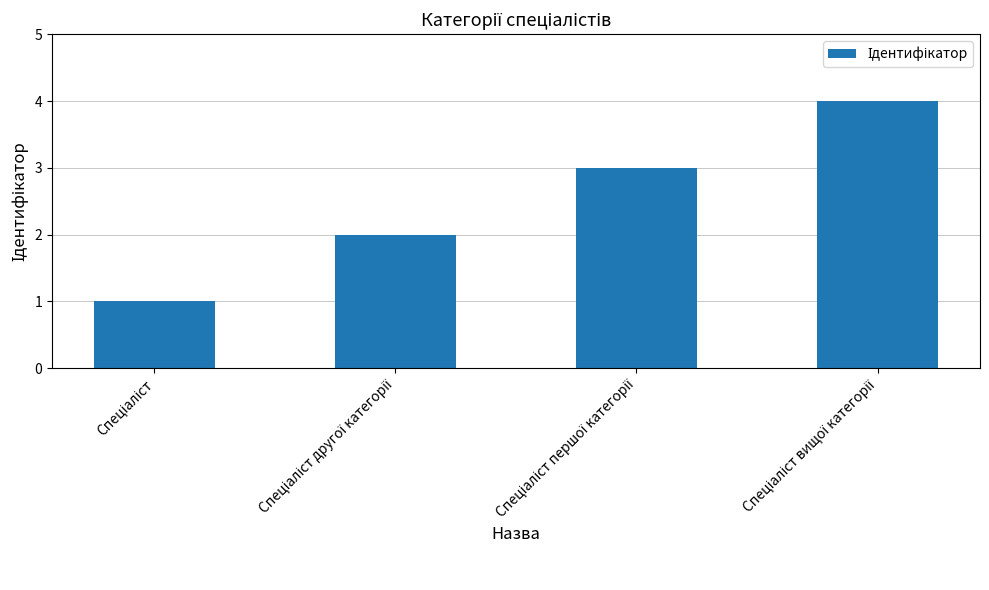

What is the greatest value displayed?

4